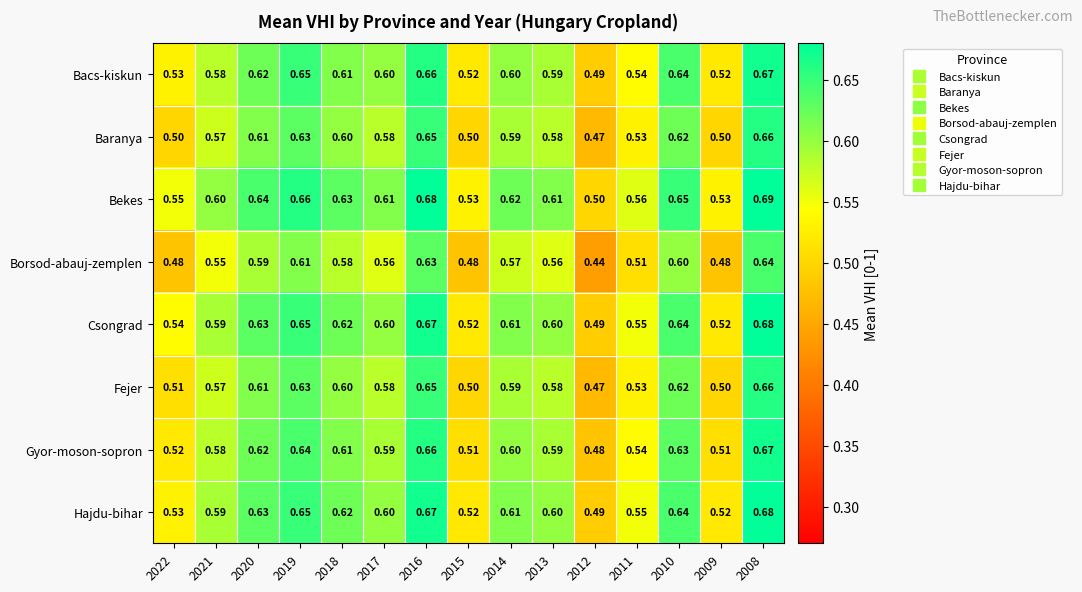

Which series has the largest range (max minus min)?

Borsod-abauj-zemplen